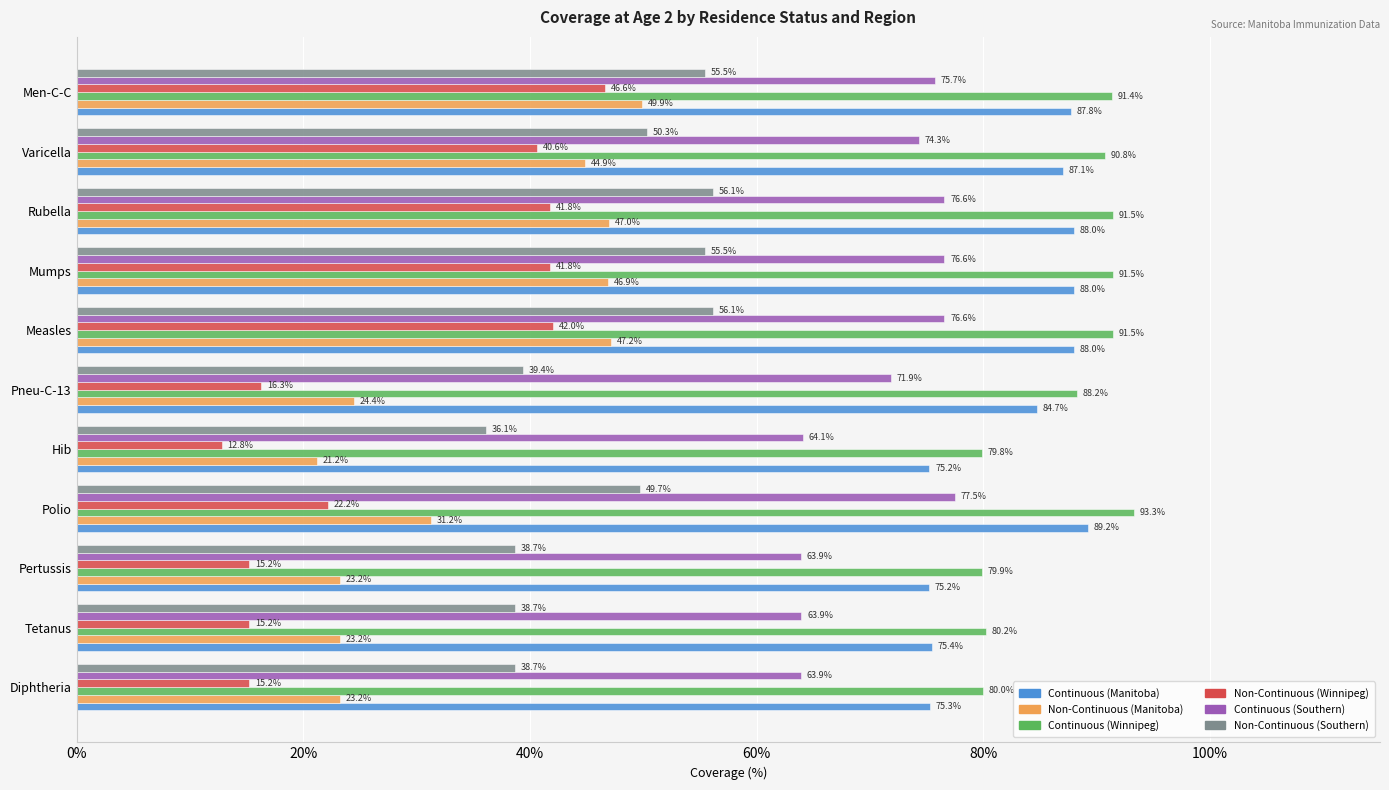

At which label is Continuous (Southern) closest to 70?

Pneu-C-13